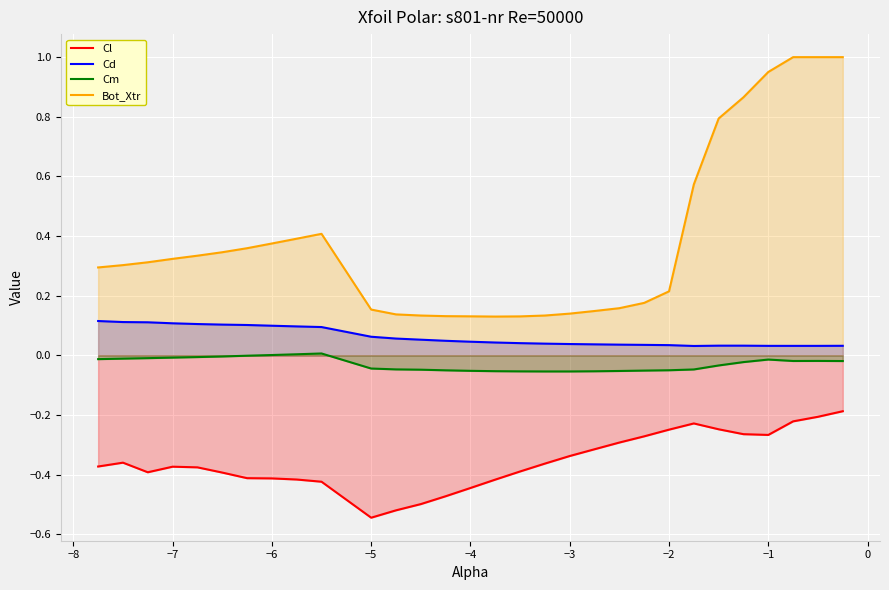

What is the difference between the second highest and second lowest values in the Cd series?

0.1